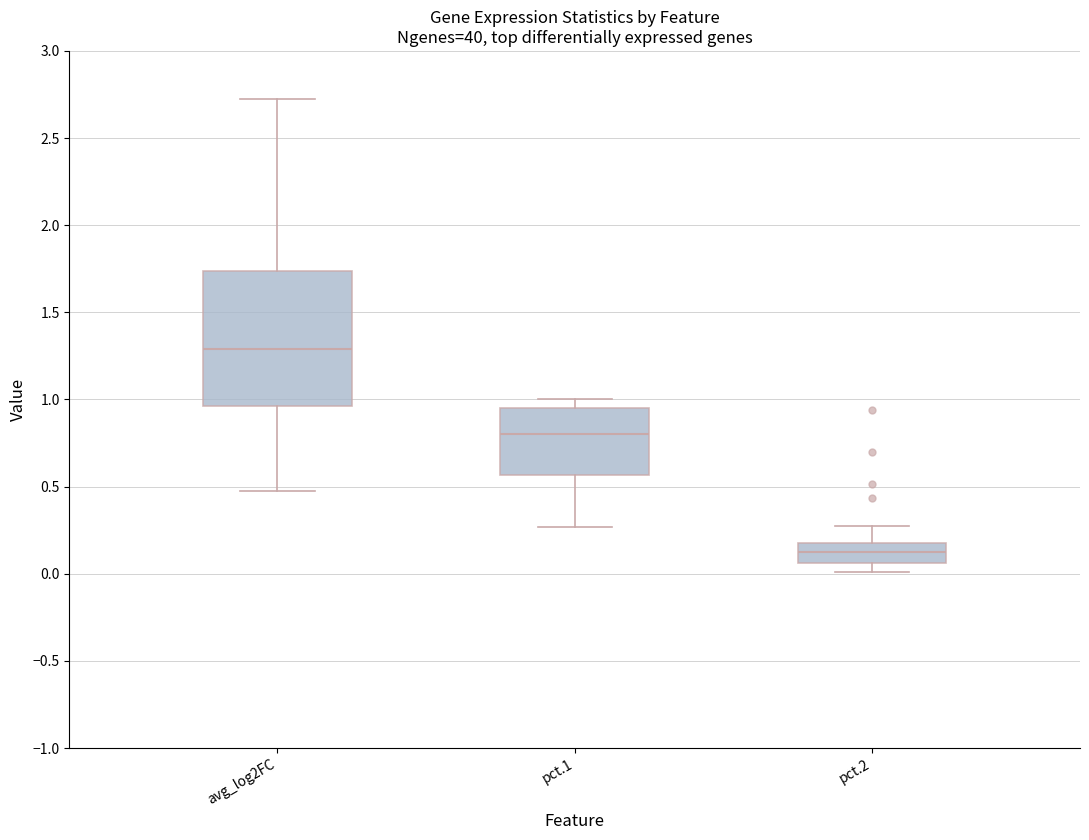

Which box has the highest median line?

avg_log2FC